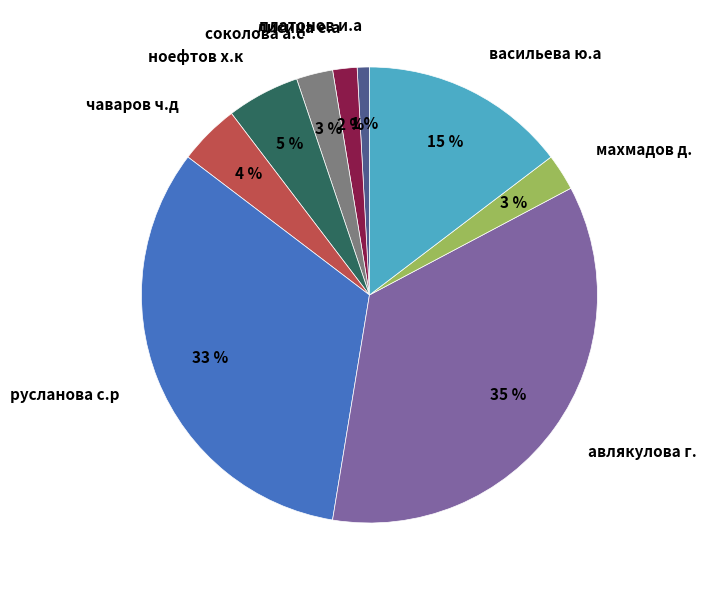

To the nearest percent, what is the difference between the largest and smallest slice percentages?

34%